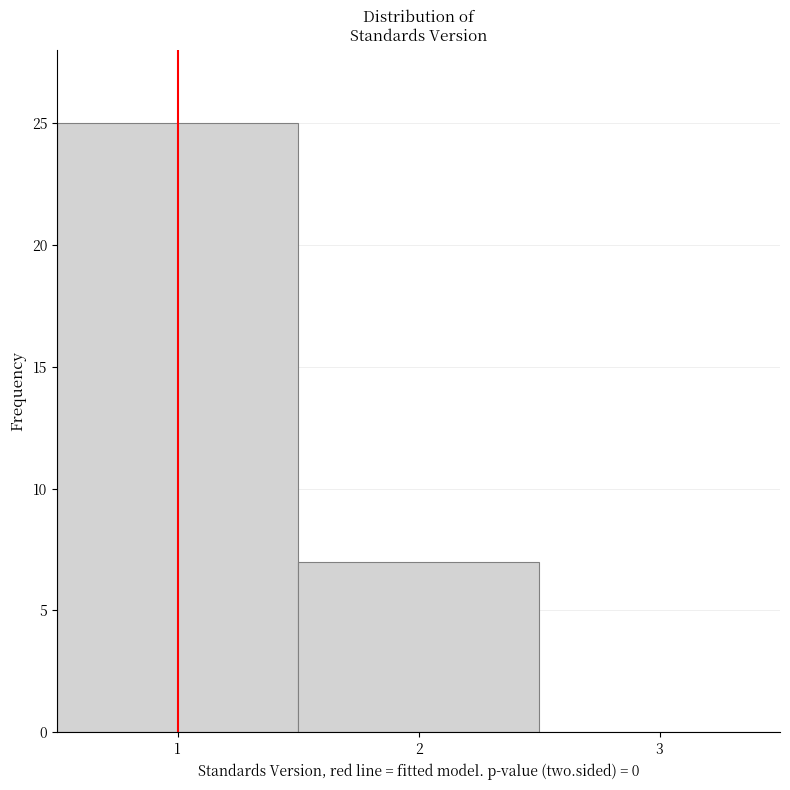

Reading left to right, list every bar in this chart as the range it spans on the x-axis followed by its height. The values are not printed on the chart, so give them approximately, as read against the axis.

0.5 to 1.5: 25
1.5 to 2.5: 7
2.5 to 3.5: 0